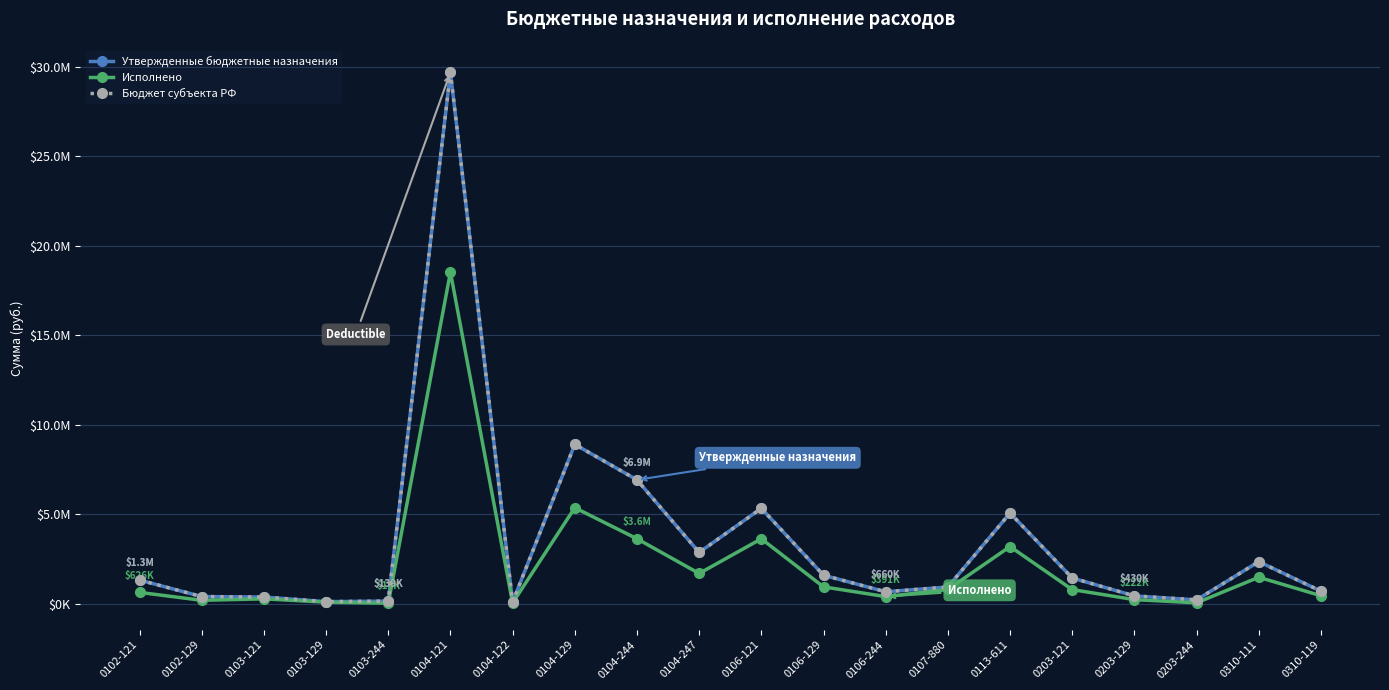

What is the average value of the Утвержденные бюджетные назначения series?

3472641.2